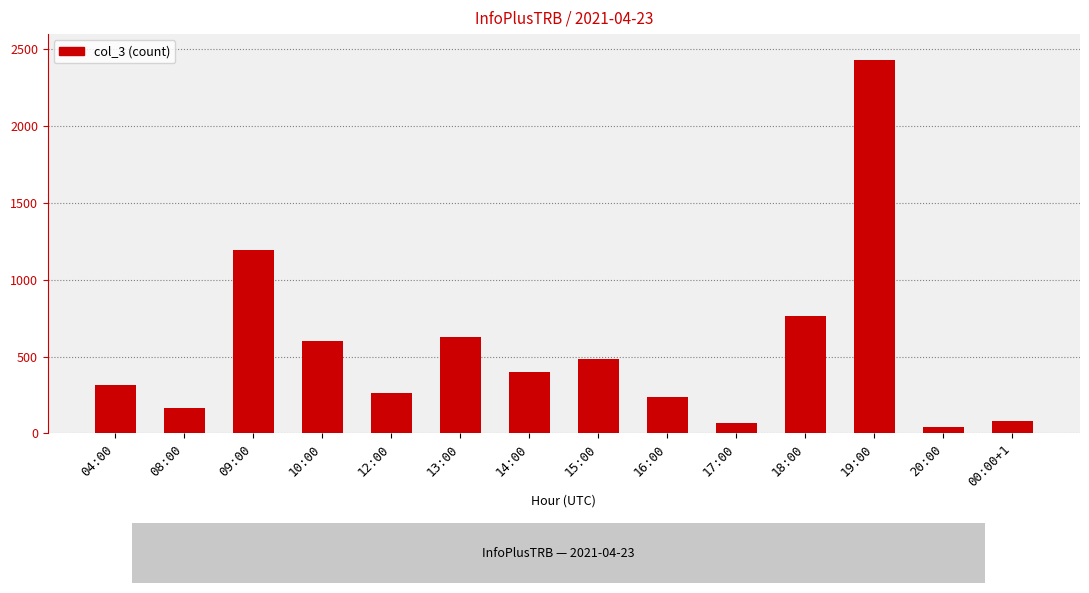

What is the average value?

548